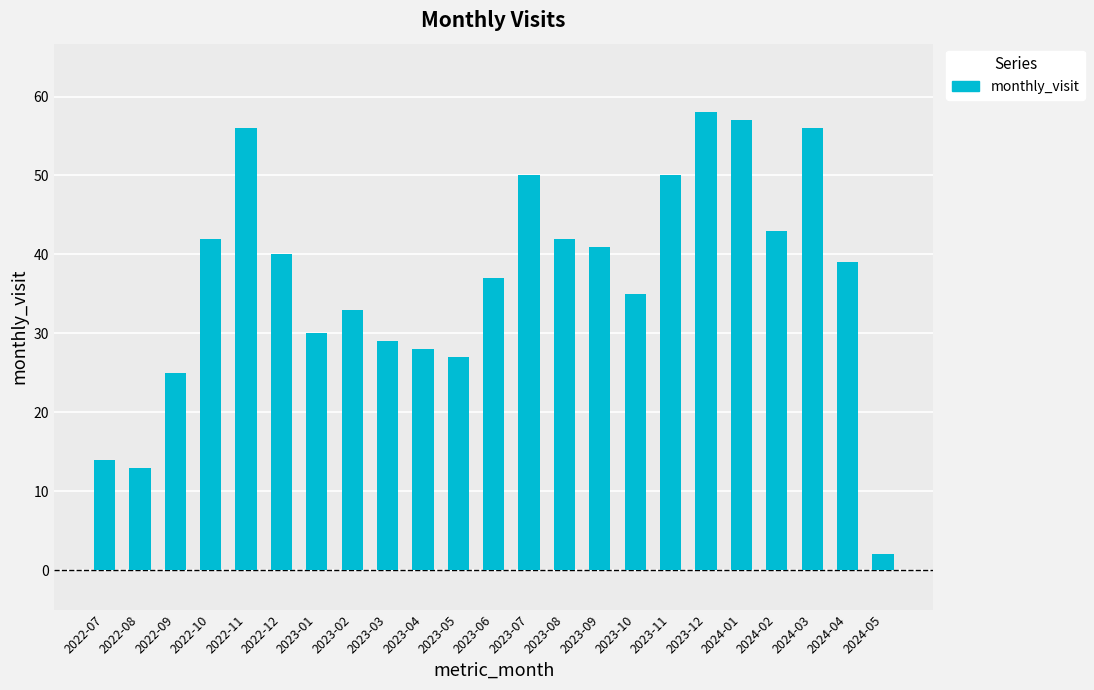

Which has a higher value, 2023-02 or 2024-04?

2024-04